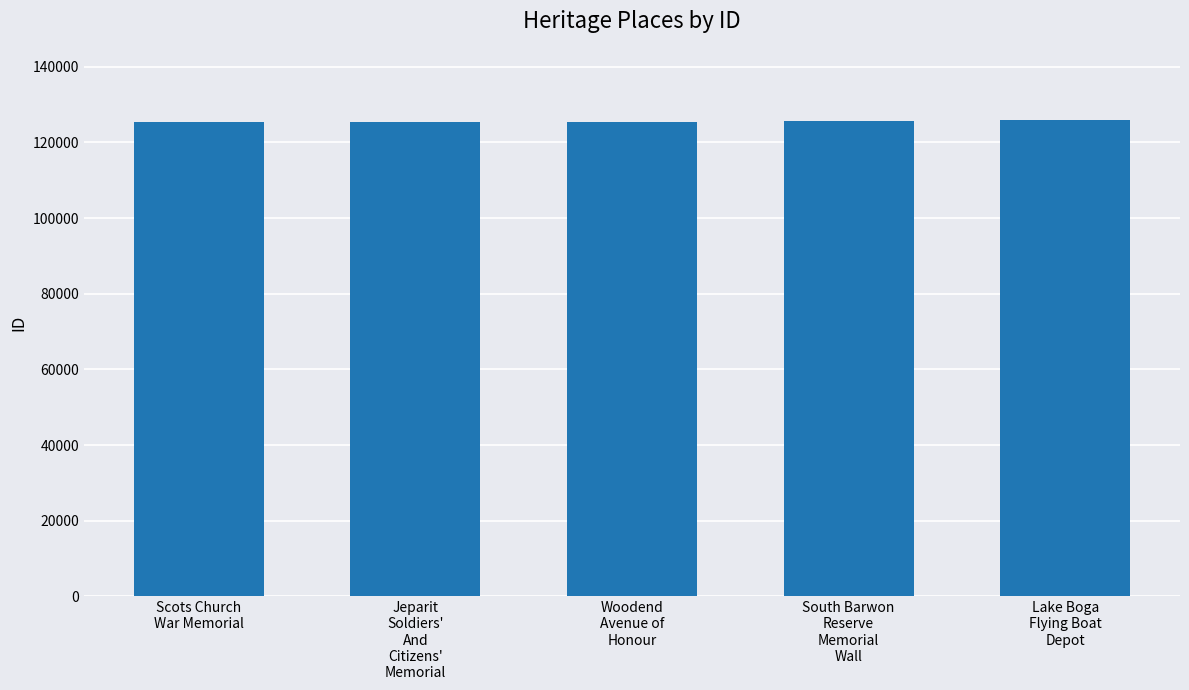

The value at South Barwon
Reserve
Memorial
Wall is 125575. True or false?

True